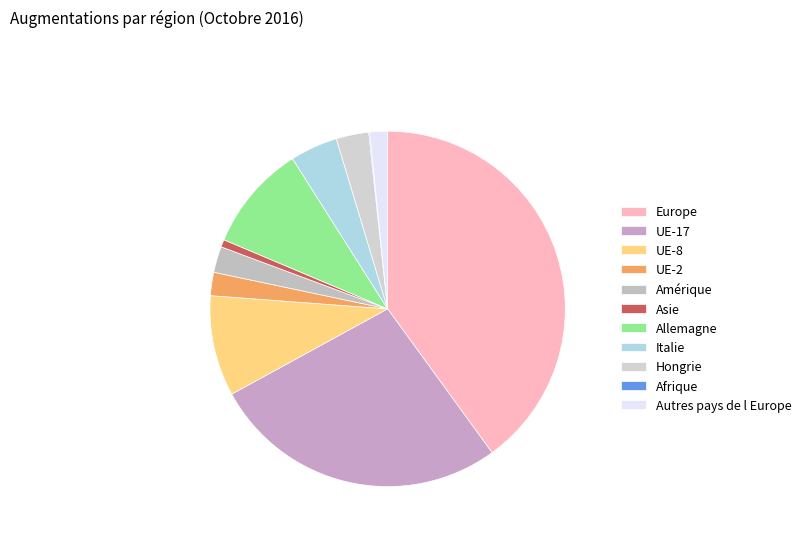

Does Amérique account for over 50% of the chart?

No